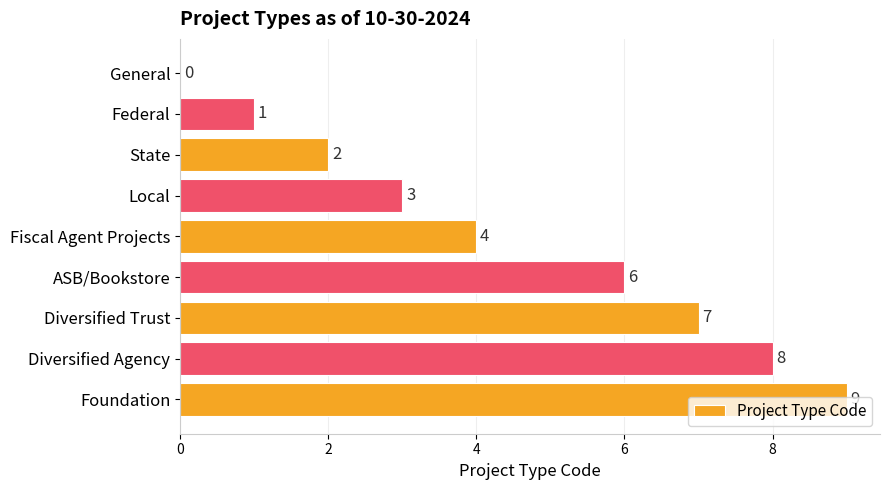

Is it true that the value at Foundation is 2?

False